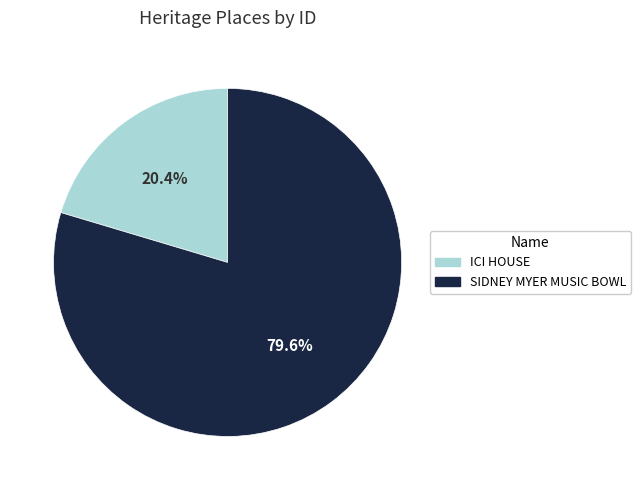

Which has a higher value, ICI HOUSE or SIDNEY MYER MUSIC BOWL?

SIDNEY MYER MUSIC BOWL